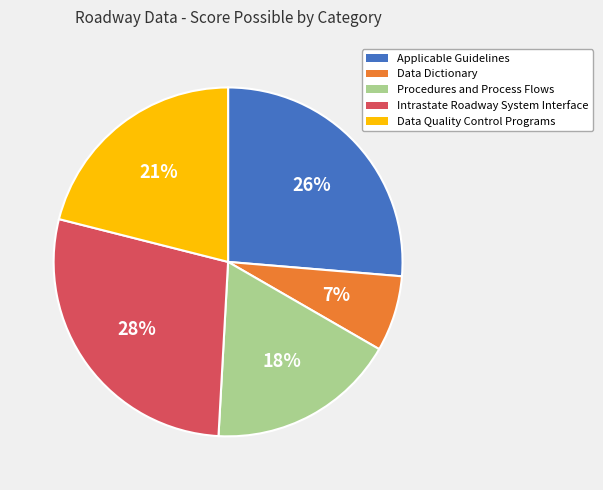

How many slices are in this pie chart?

5